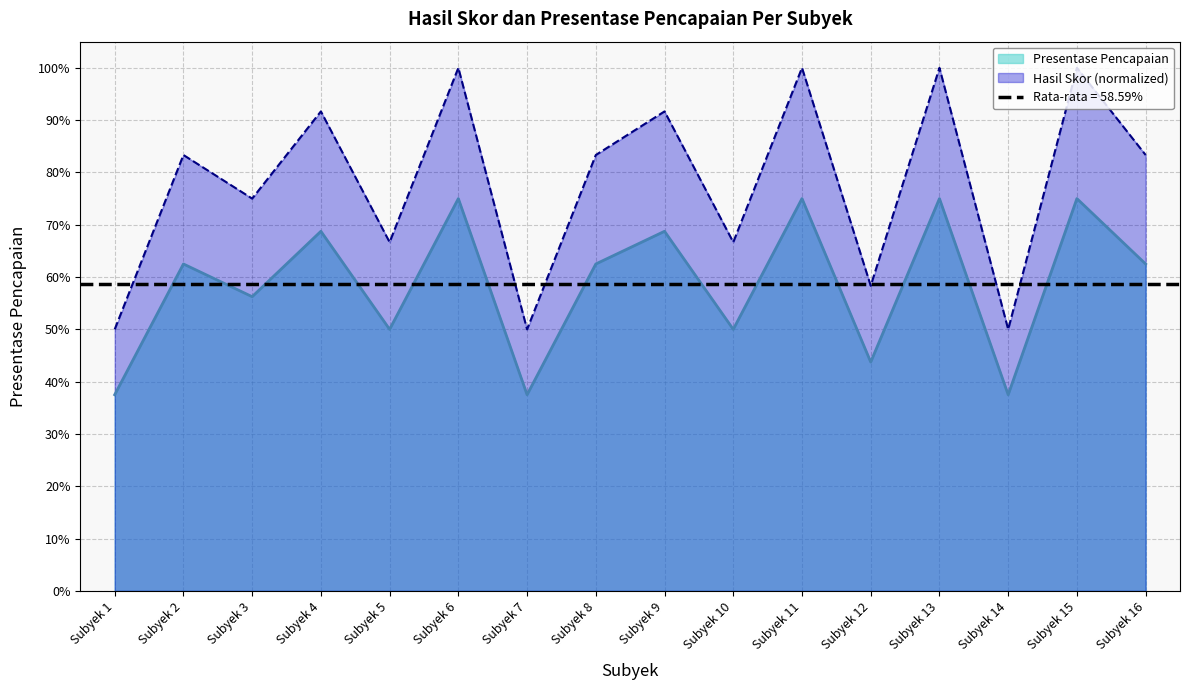

What is the sum of the Hasil Skor values at Subyek 4 and Subyek 16?

1.3